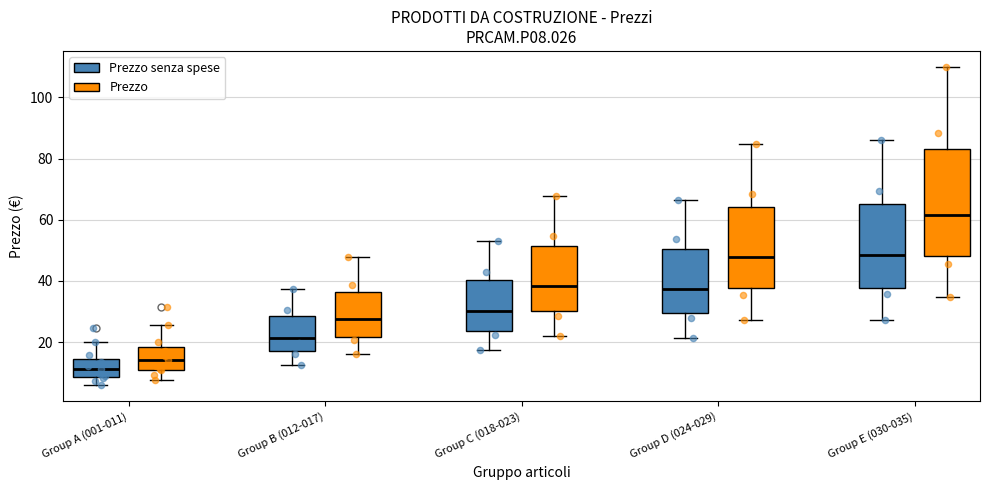

Which box's median line is the lowest?

Group A (001-011) (Prezzo senza spese)